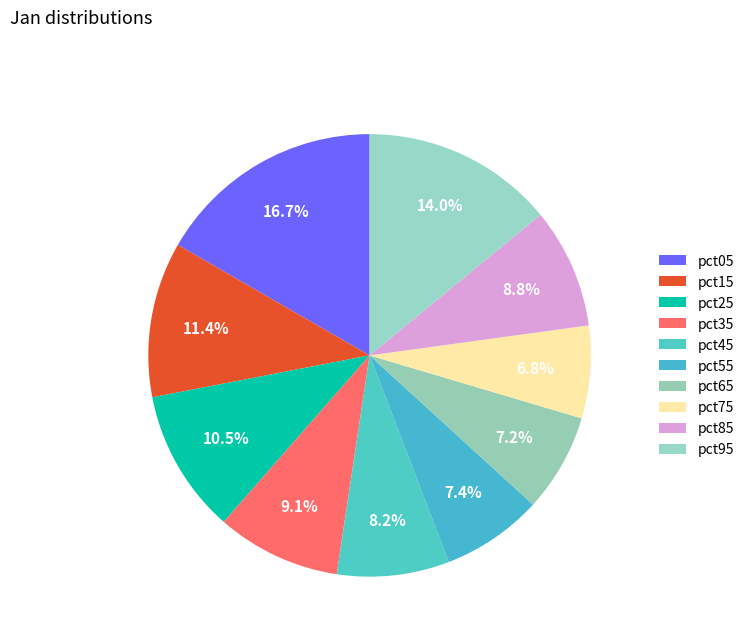

Count the number of slices in the pie.

10